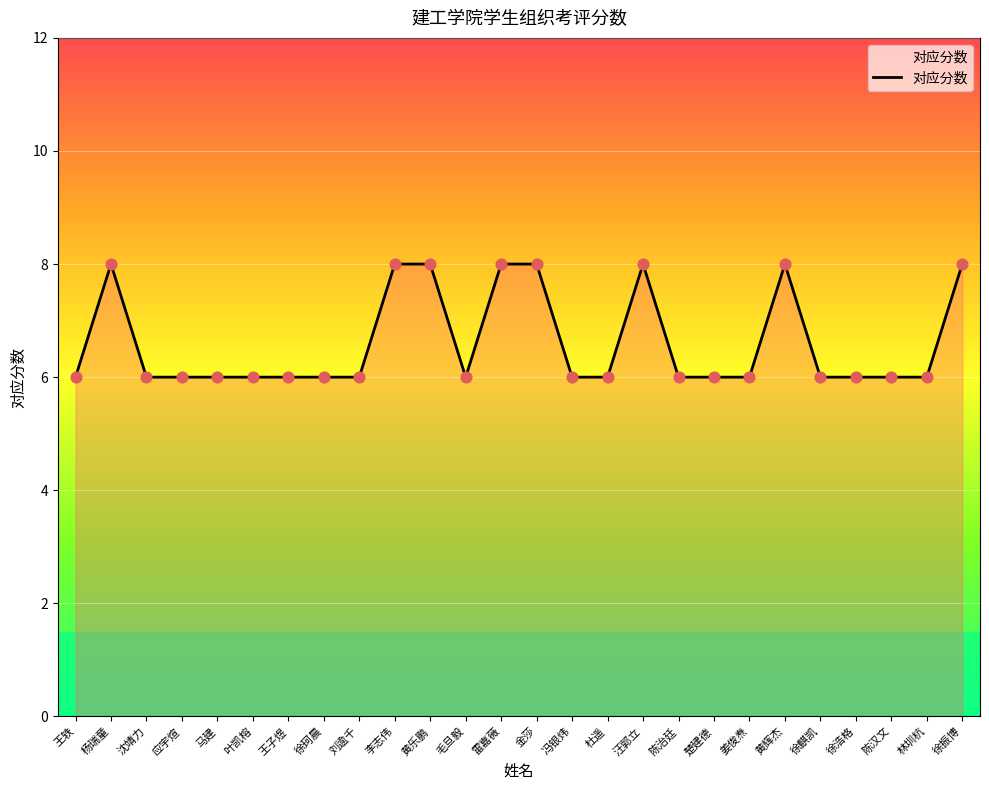

Which has a higher value, 徐浩格 or 黄乐鹏?

黄乐鹏